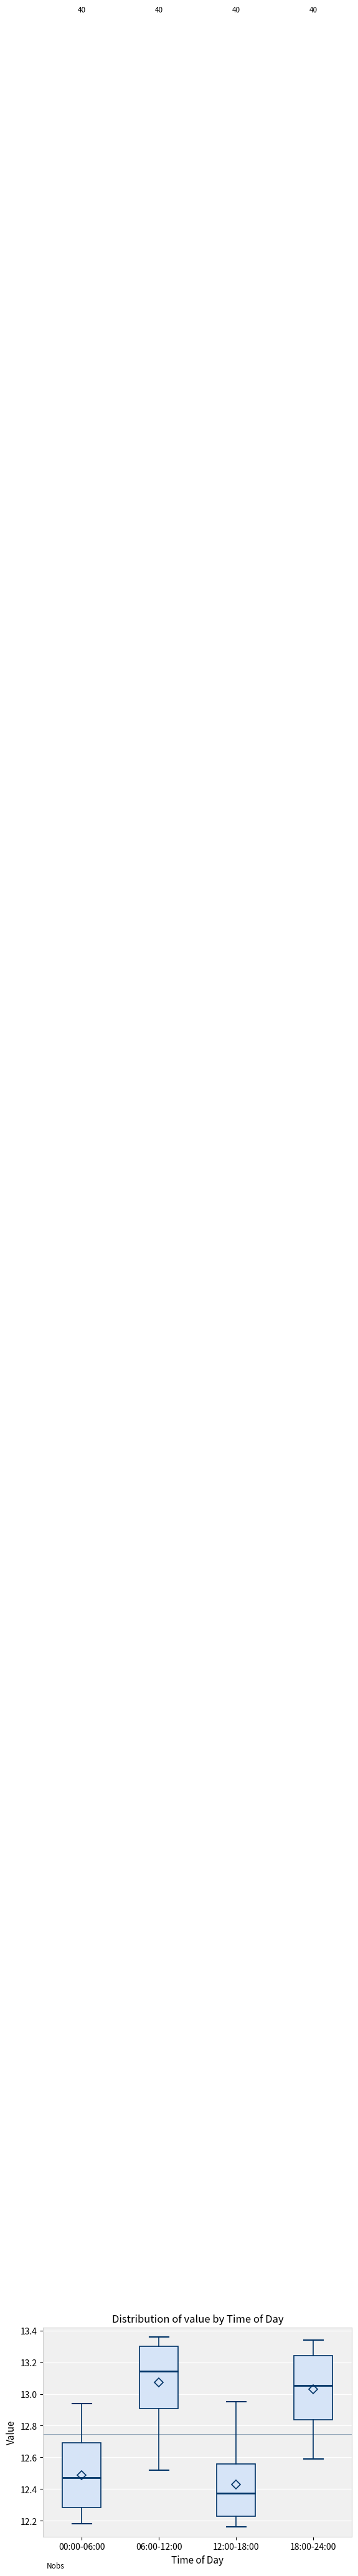

Which box has the highest median line?

06:00-12:00